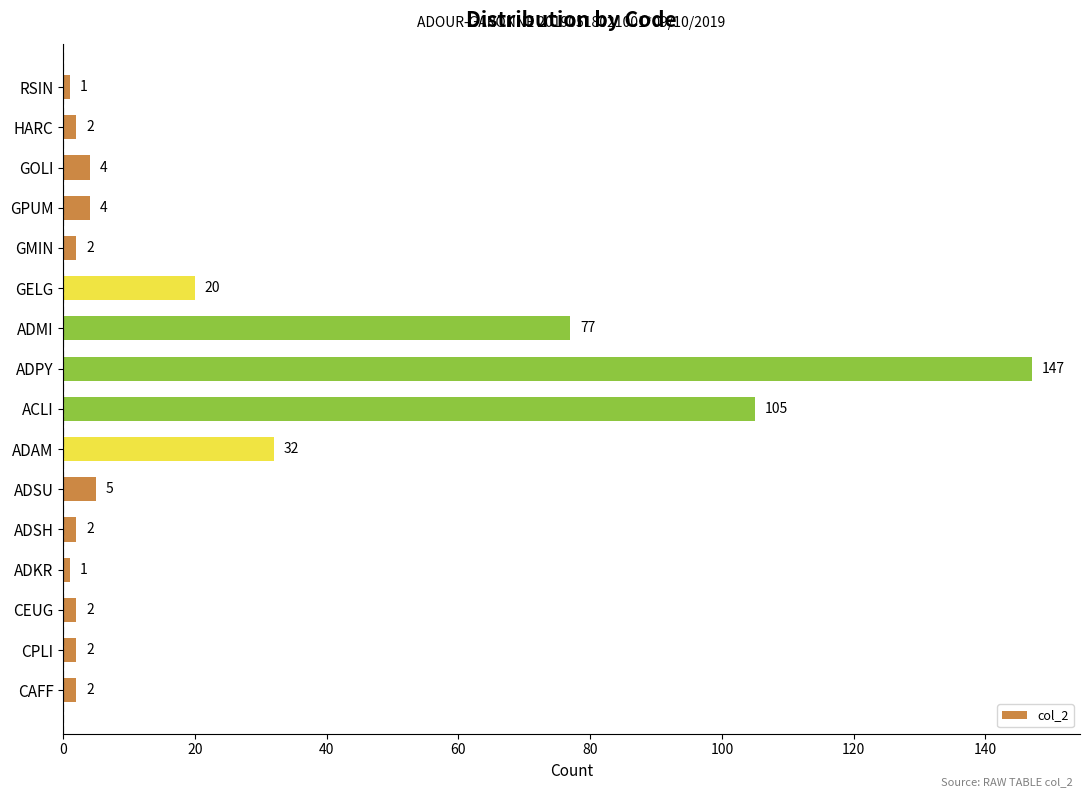

What is the difference between the maximum and second lowest values?

146